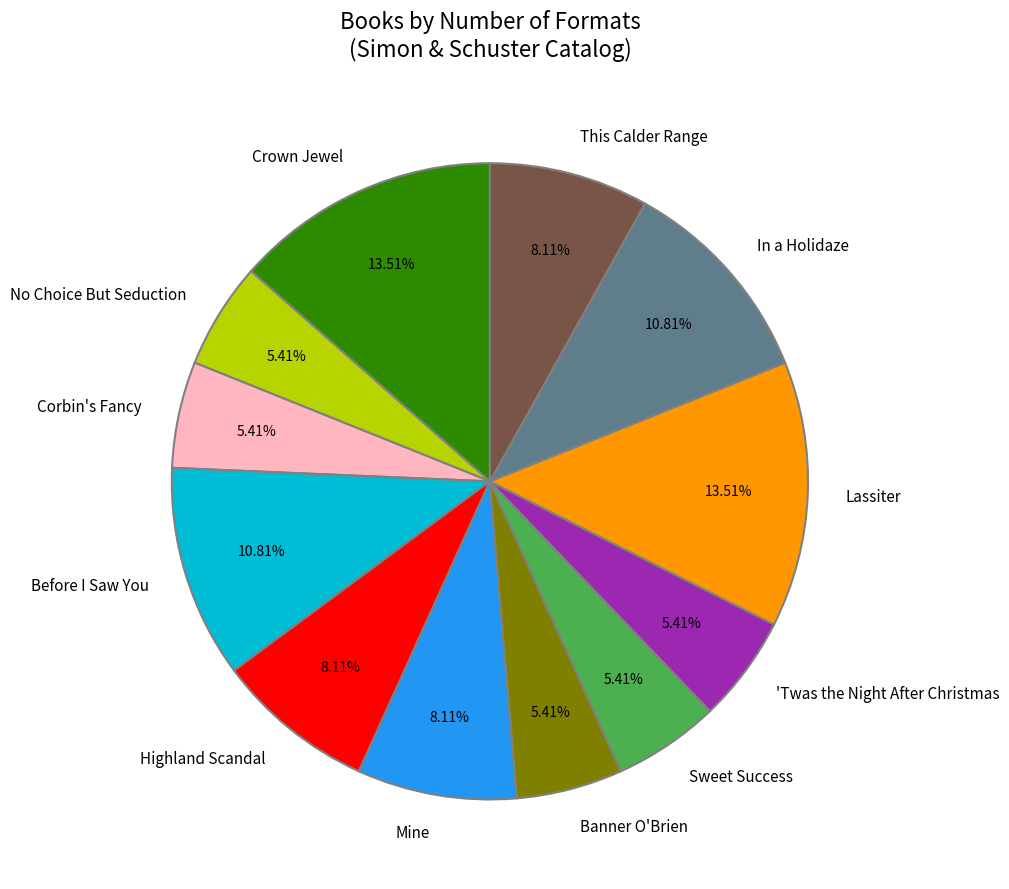

How many slices are in this pie chart?

12